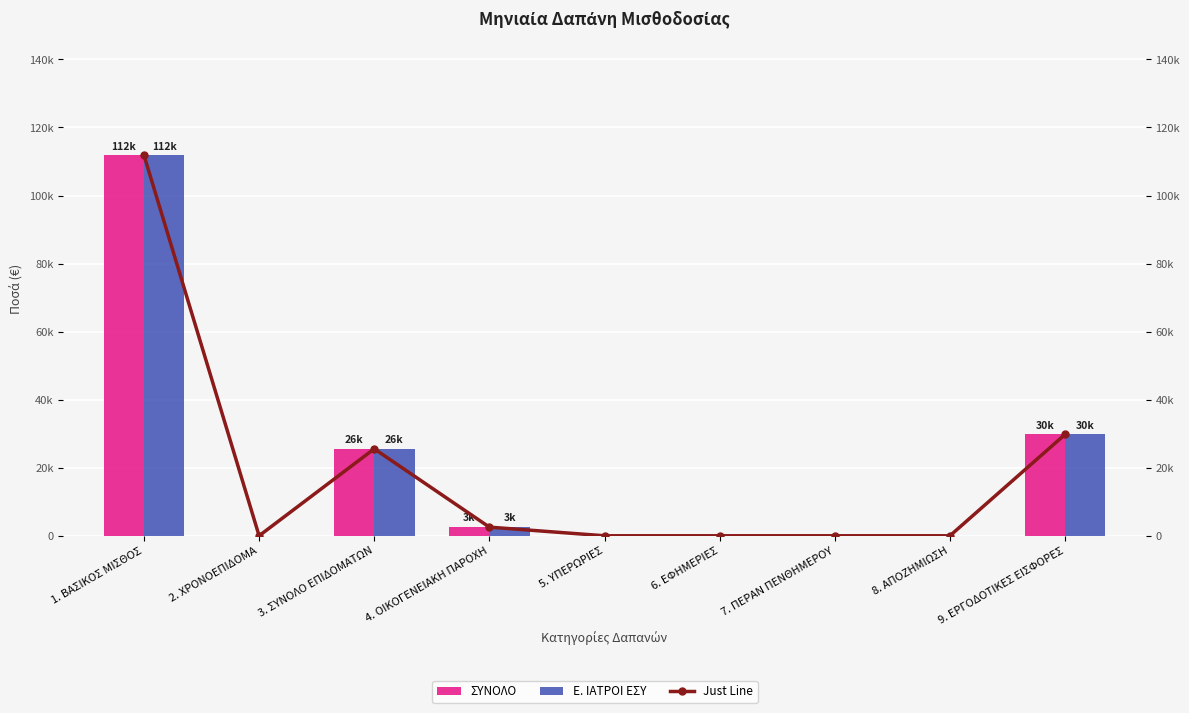

At which label does Just Line reach its peak?

1. ΒΑΣΙΚΟΣ ΜΙΣΘΟΣ